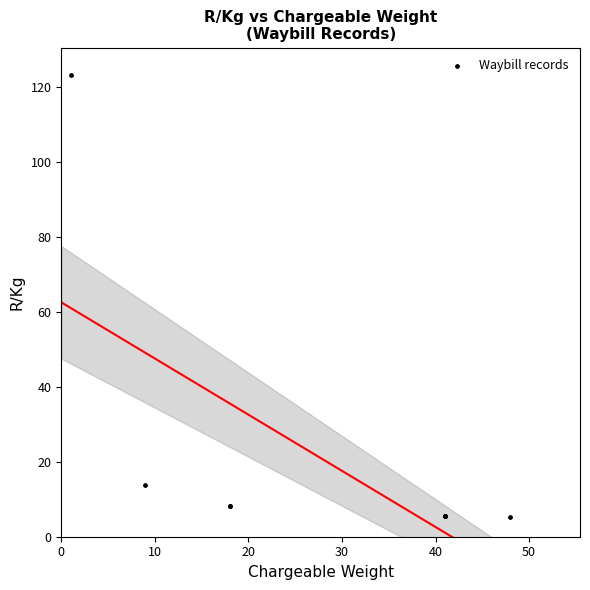

What Y value in the scatter plot is closest to 64?

13.7